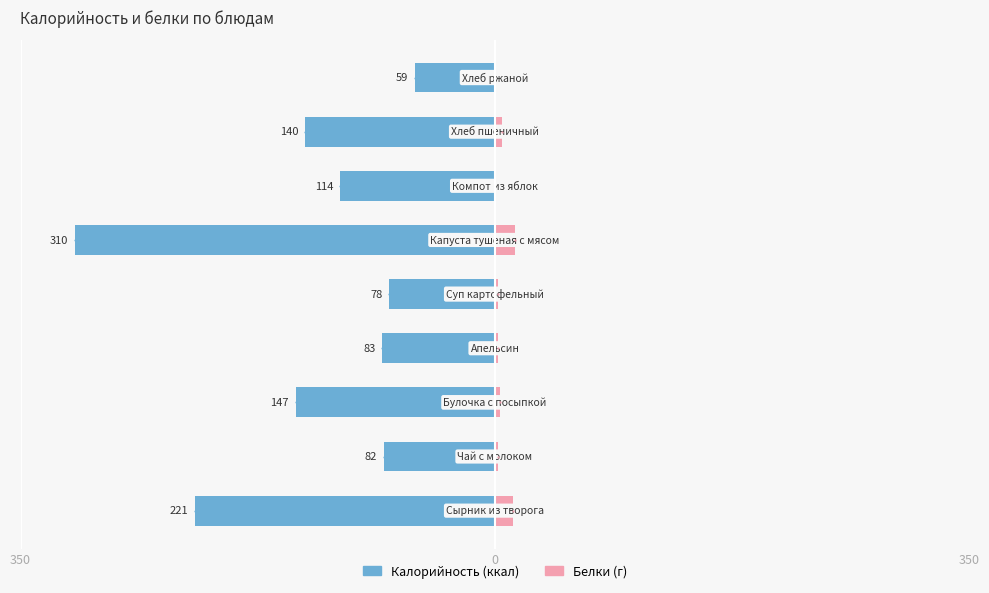

How many bars are there in total?

18